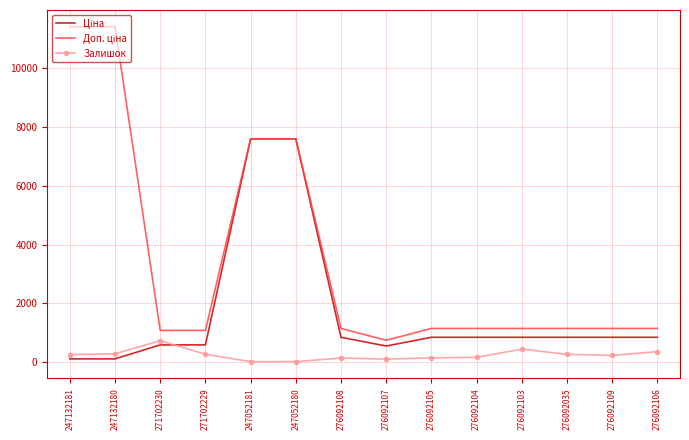

What is the greatest value displayed?

11410.0